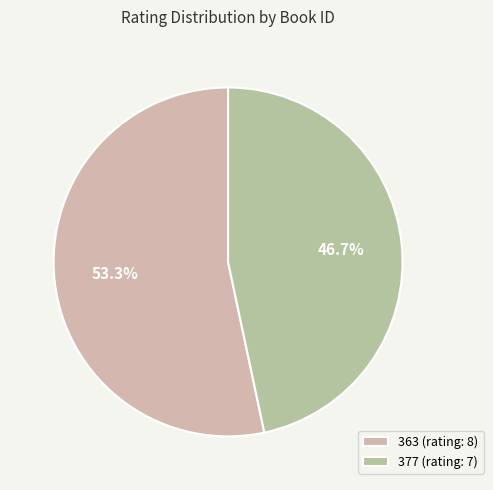

Which slice is the smallest?

377